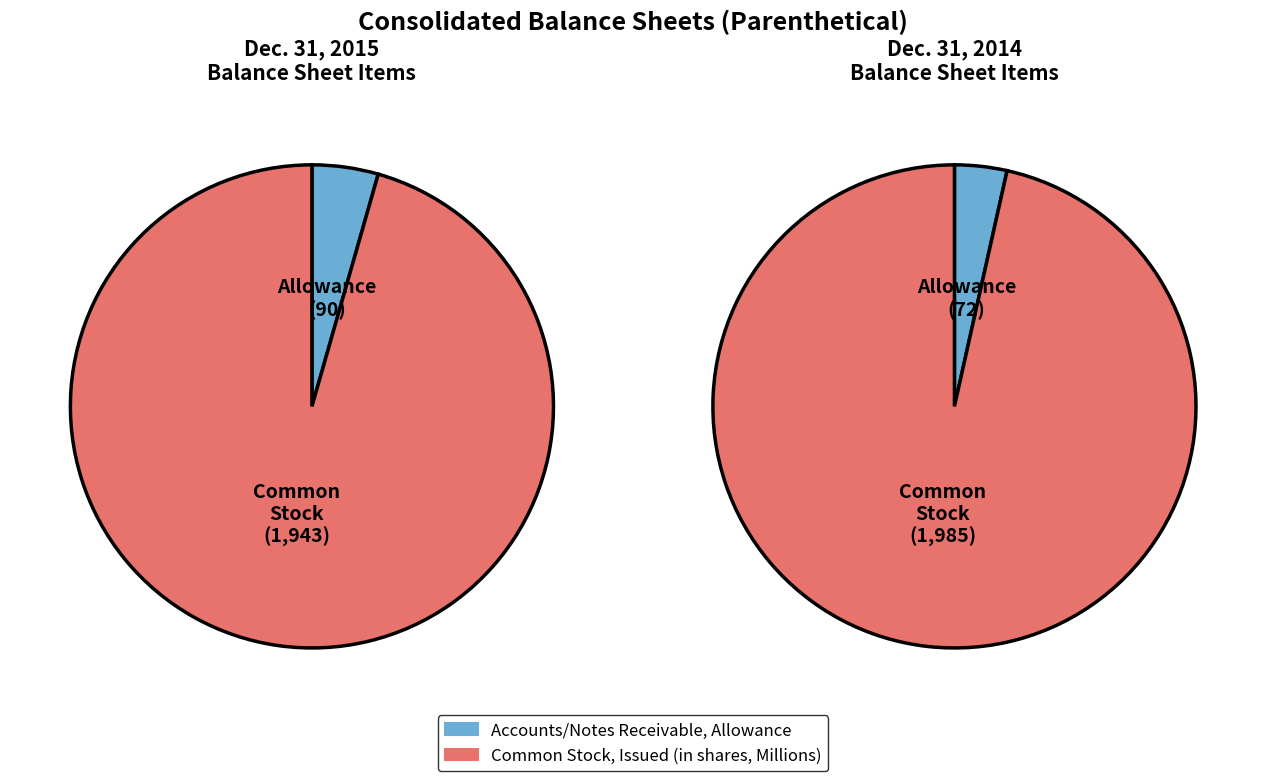

What is the change in value from Accounts and notes receivable, allowance to Common stock, issued (in shares)?

+1853